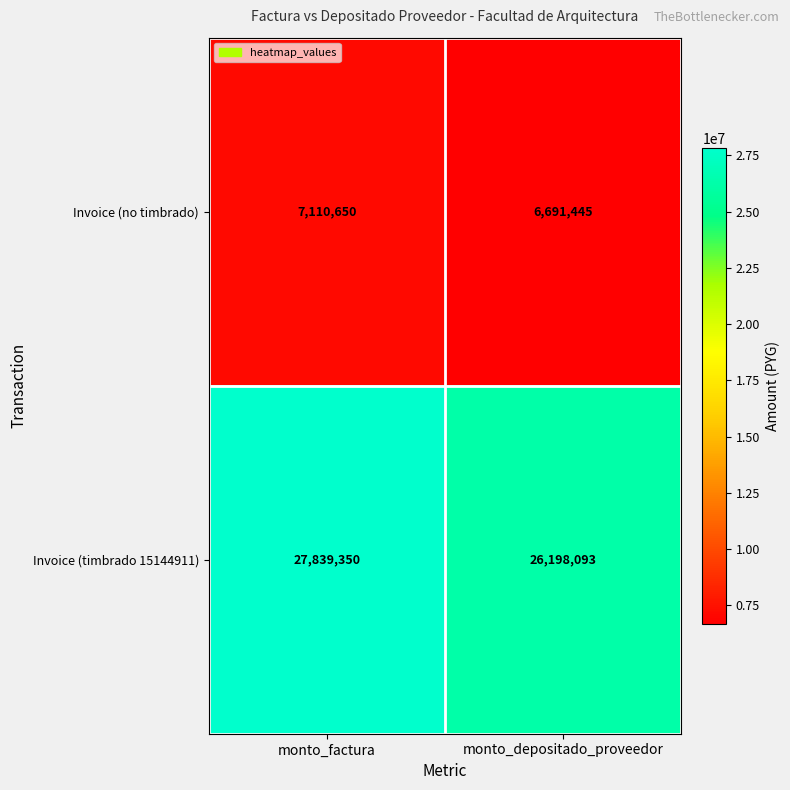

Which series changed the most between monto_factura and monto_depositado_proveedor?

Invoice (timbrado 15144911)